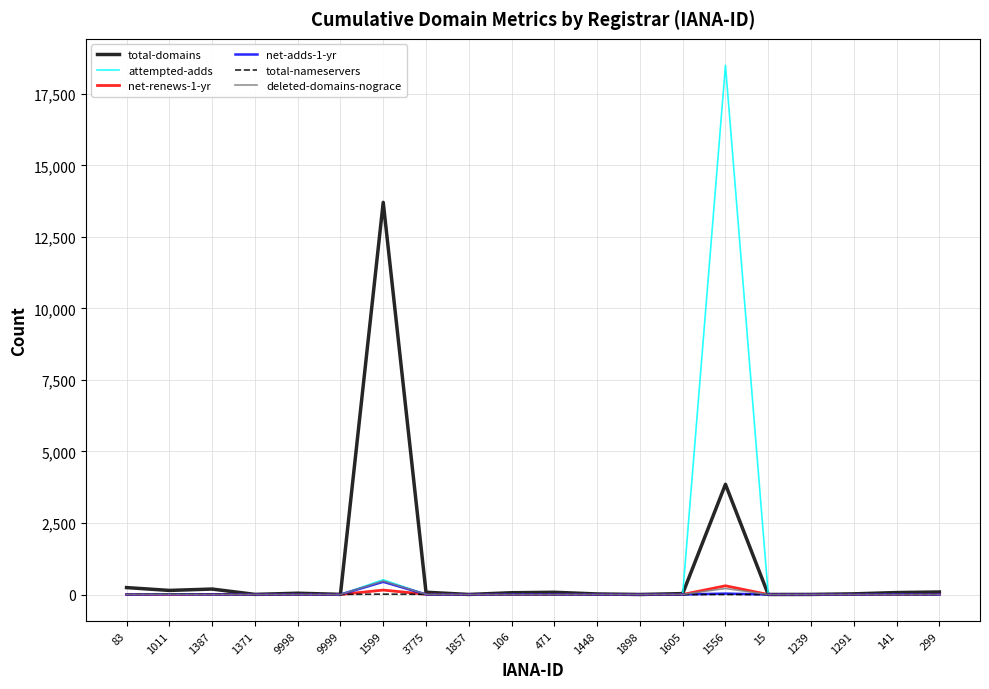

The net-renews-1-yr series shows 0 at 1291. True or false?

True